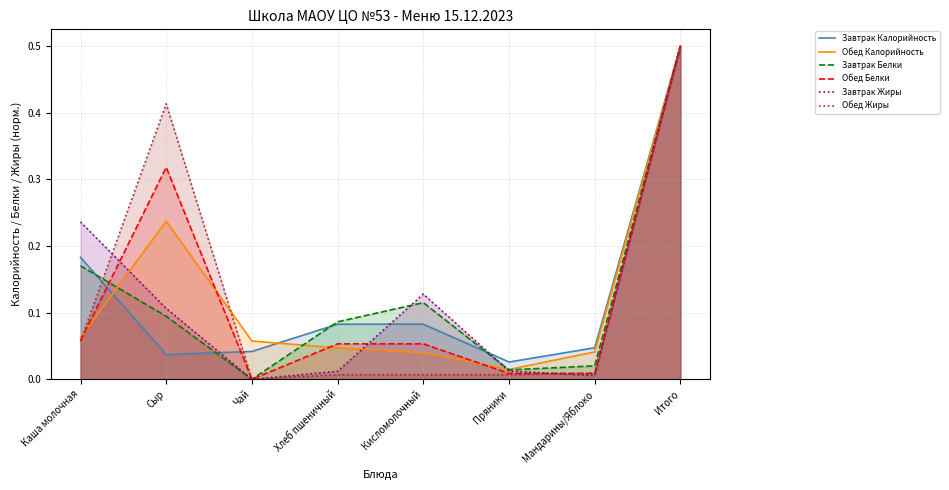

How many interior local peaks does the Обед Белки series have?

1